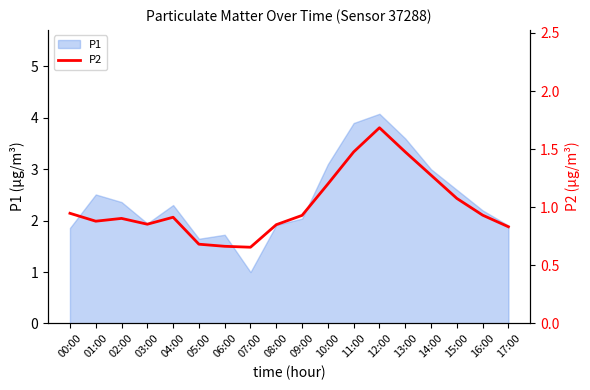

How many categories are shown in the chart?

18